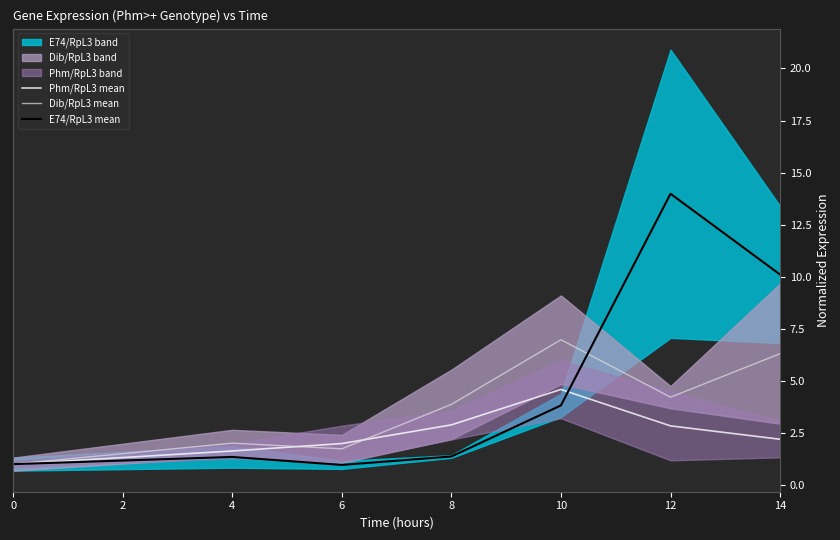

What is the greatest value displayed?

14.0